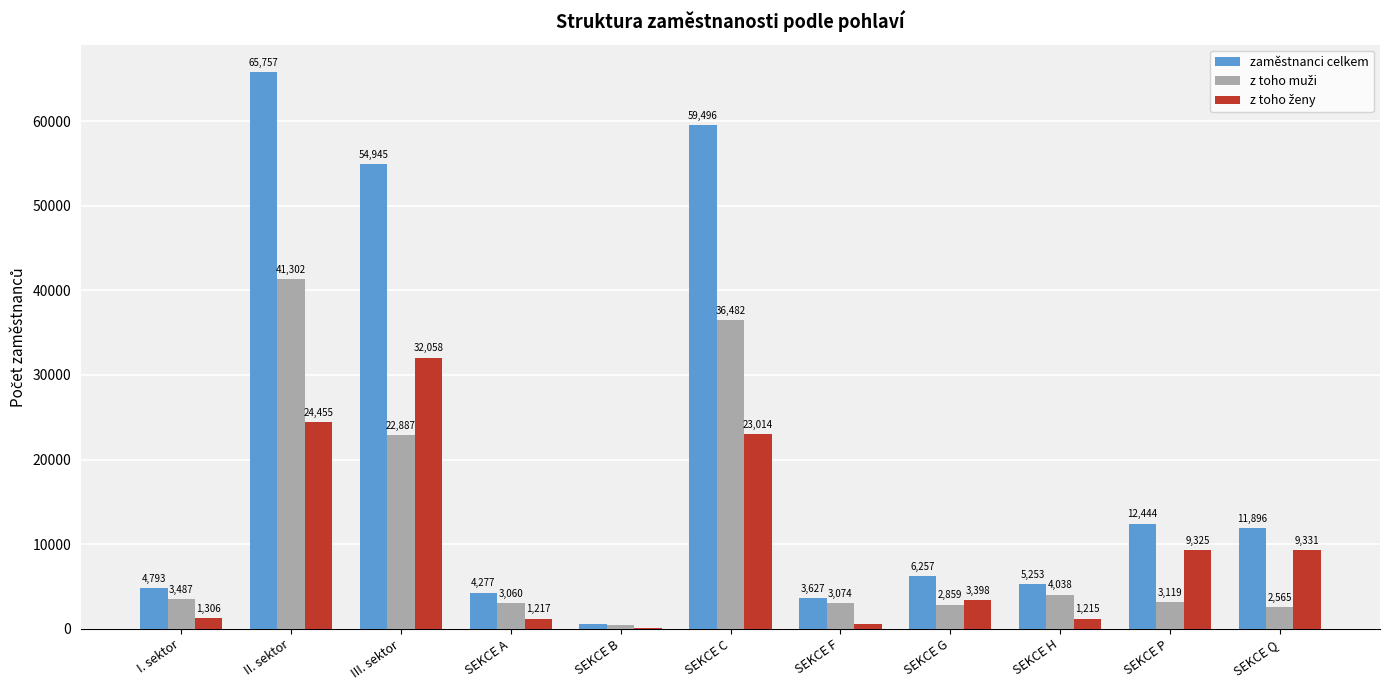

Read the zaměstnanci celkem value at II. sektor.

65757